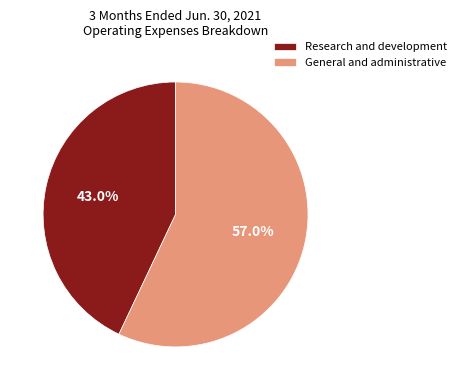

Does Research and development represent more than half of the total?

No